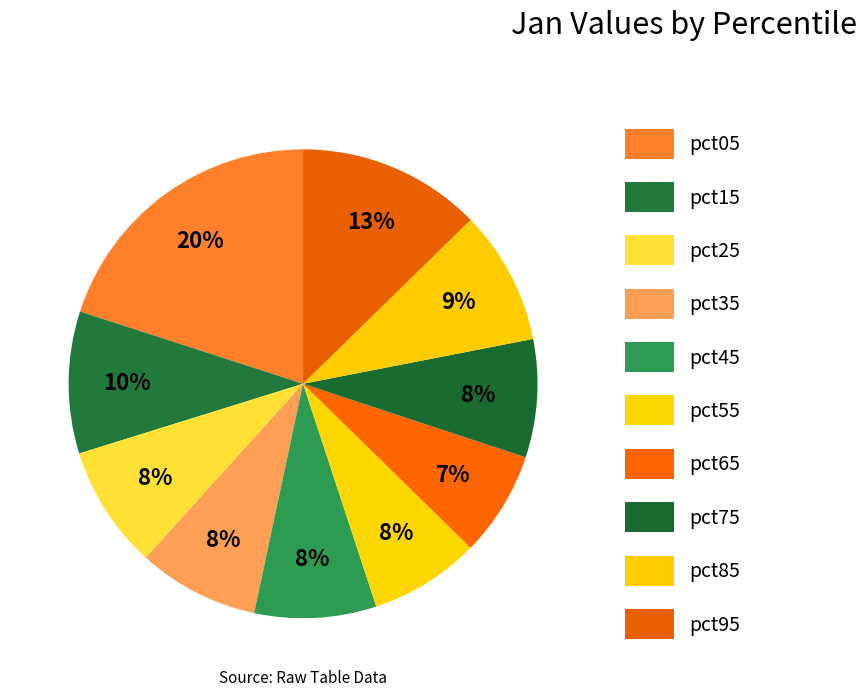

To the nearest percent, what is the combined percentage of pct15 and pct65?

17%